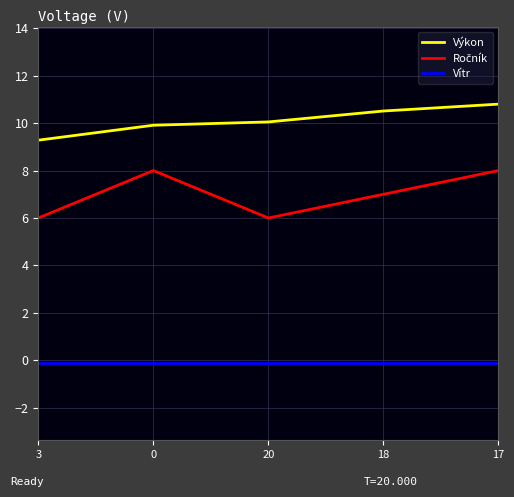

At which category is the sum across all series the highest?

17